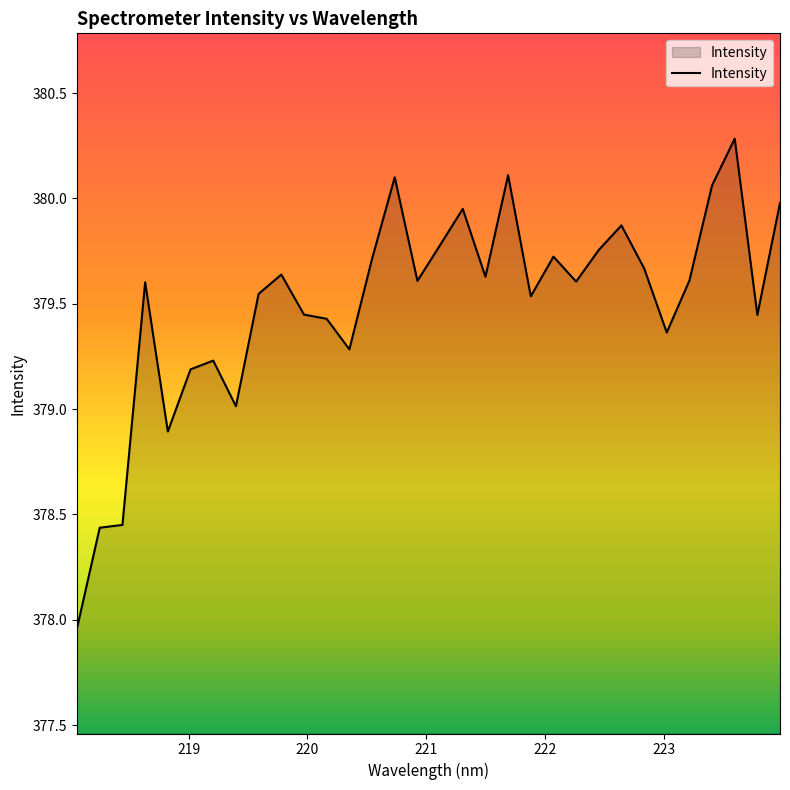

What is the maximum value shown in the chart?

380.3